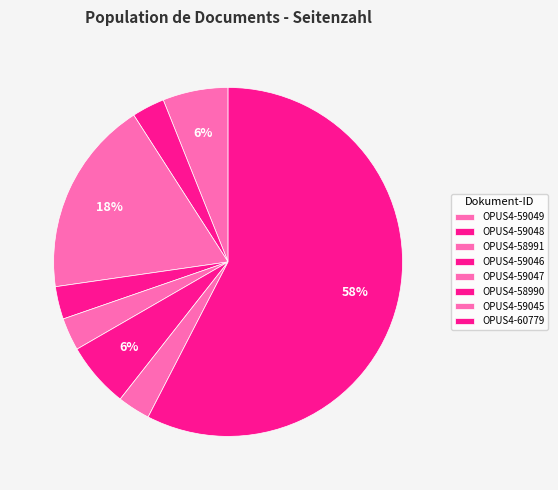

Which slice is the largest?

OPUS4-60779